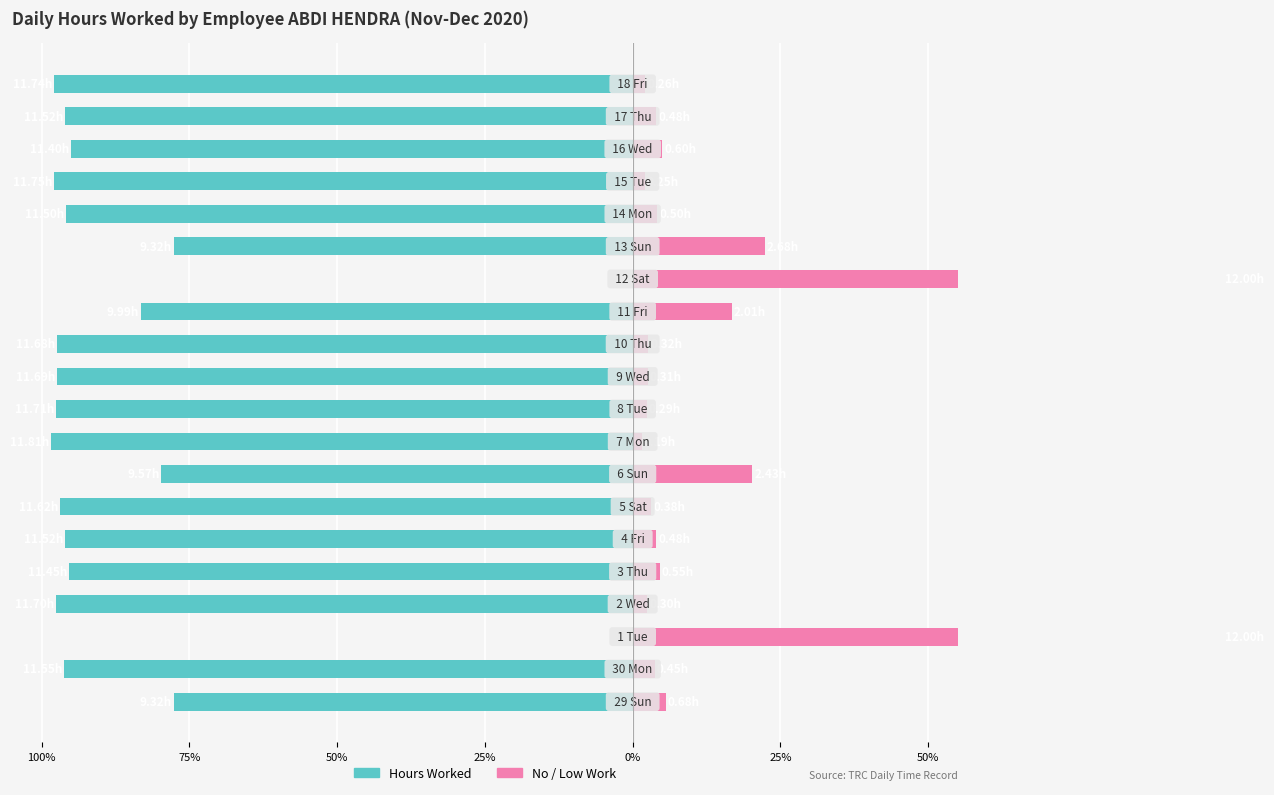

Is the value of Hours Worked at 25% greater than the value of No / Low Work at 13?

No